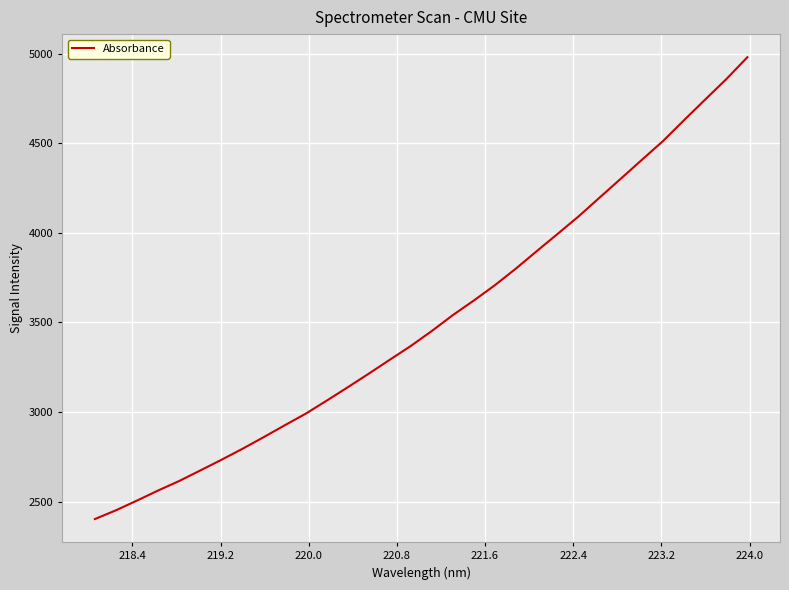

What is the maximum value shown in the chart?

4980.1